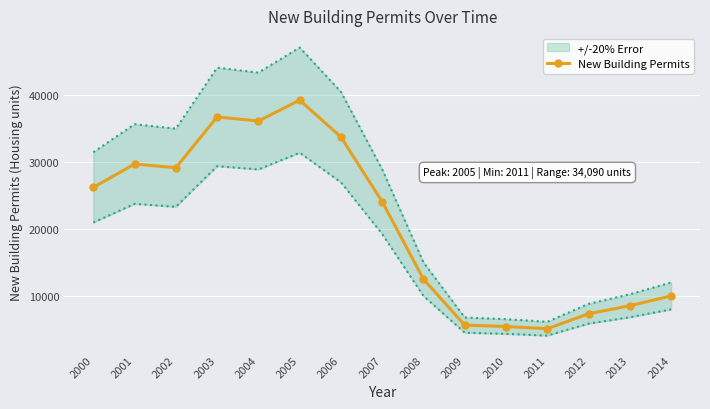

Which has a higher value, 2014 or 2013?

2014